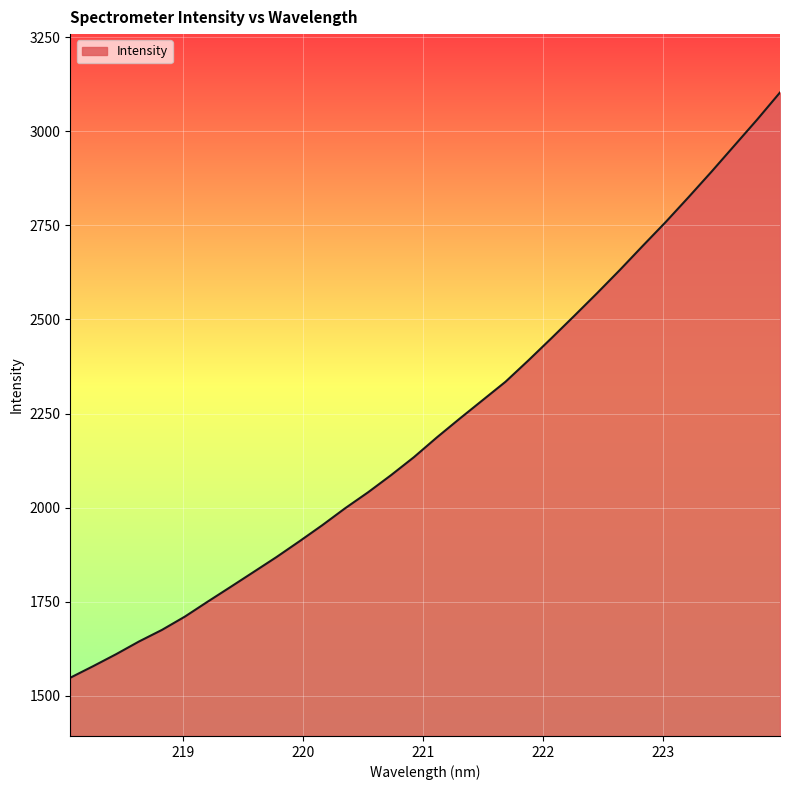

What is the greatest value displayed?

3103.2